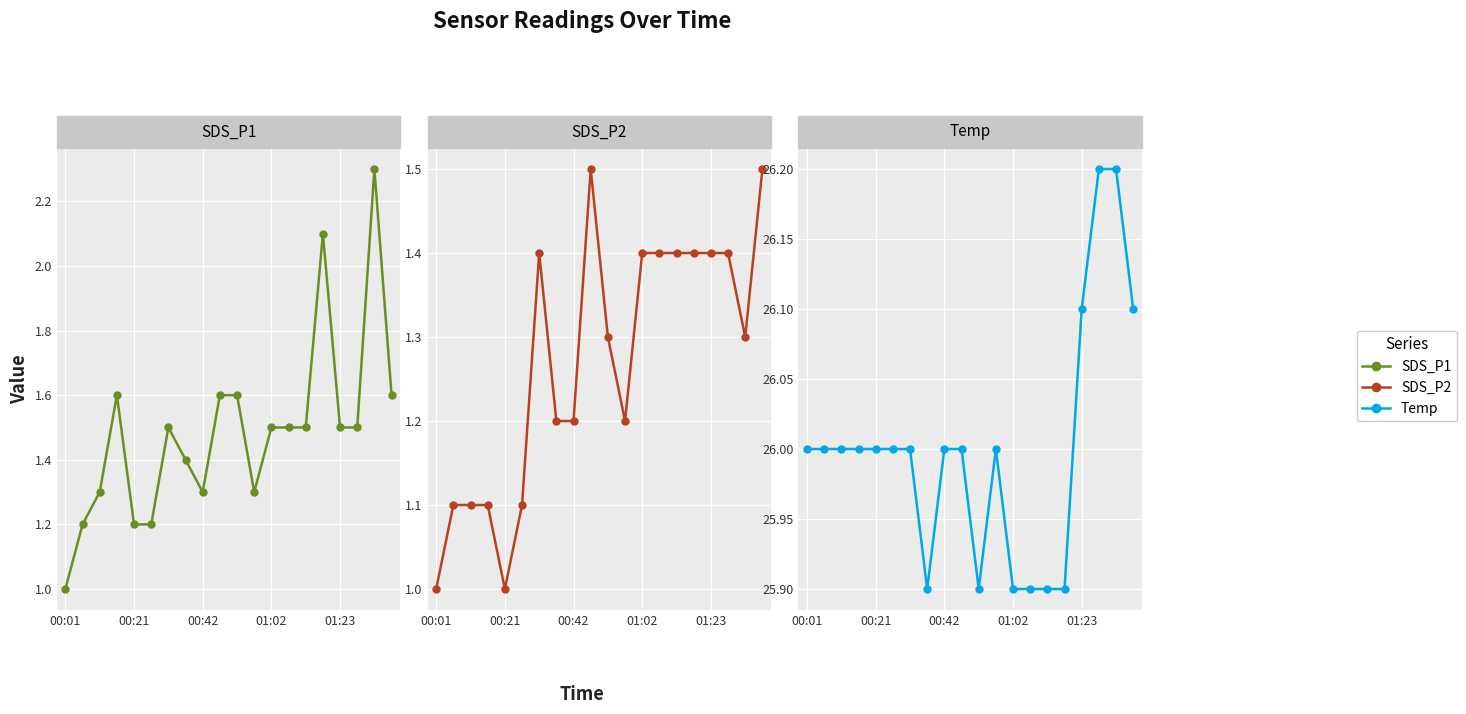

What is the approximate value of SDS_P1 at 9?

1.6